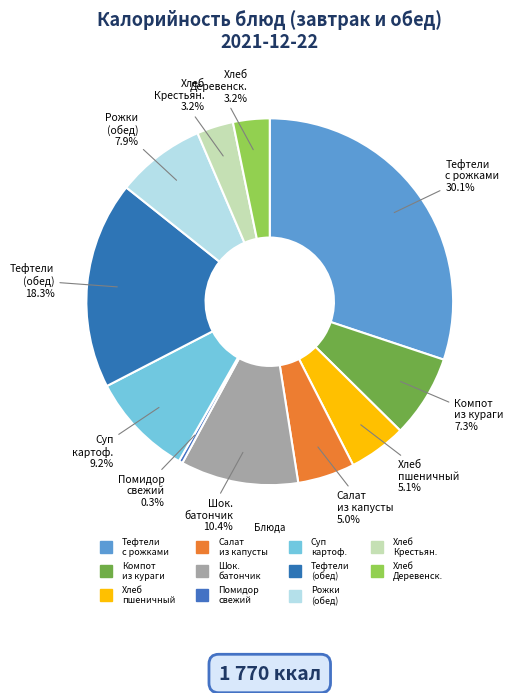

Count the number of slices in the pie.

11